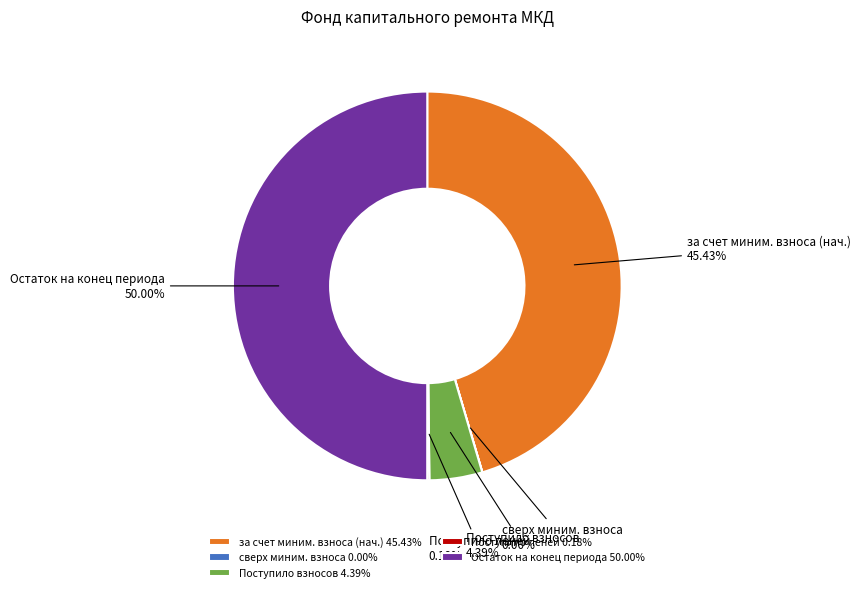

Is Поступило взносов the majority of the pie?

No